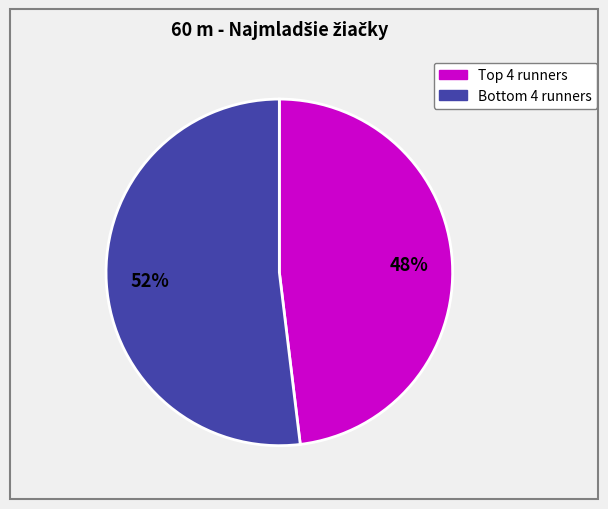

How many segments does this pie chart have?

2